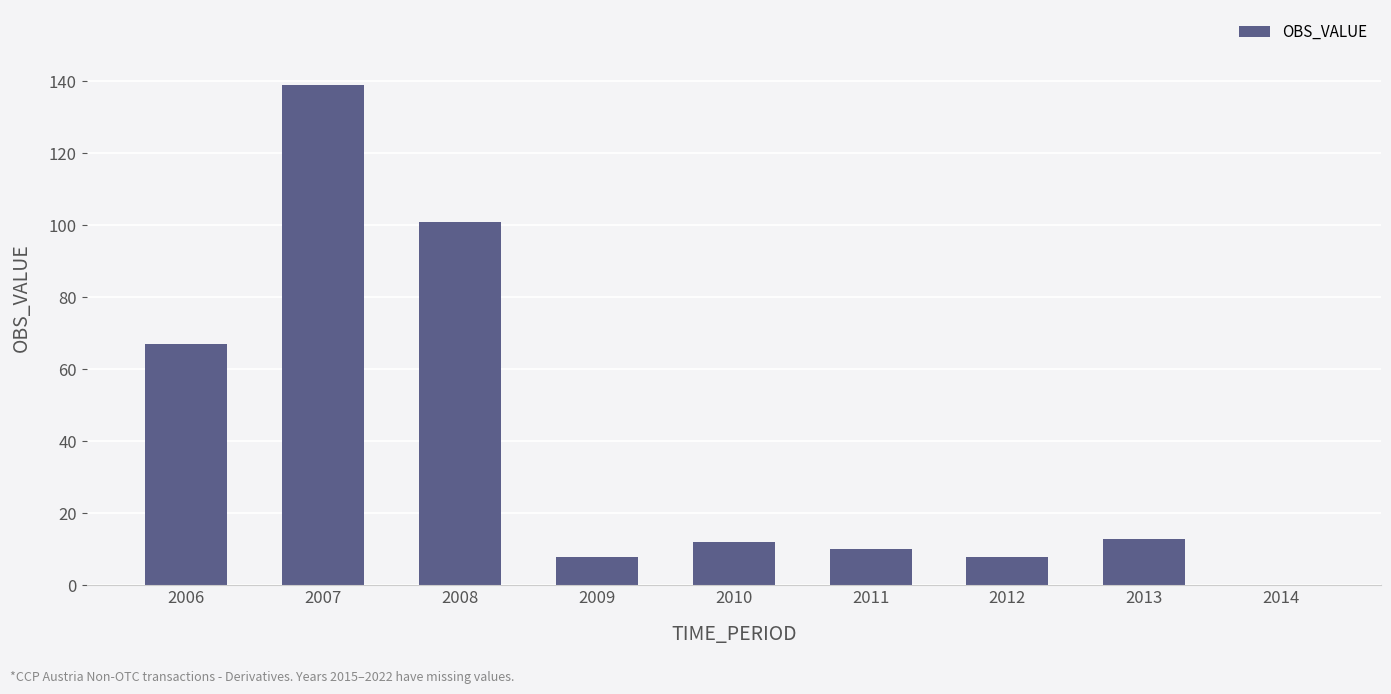

What is the sum of the values at 2014 and 2009?

8